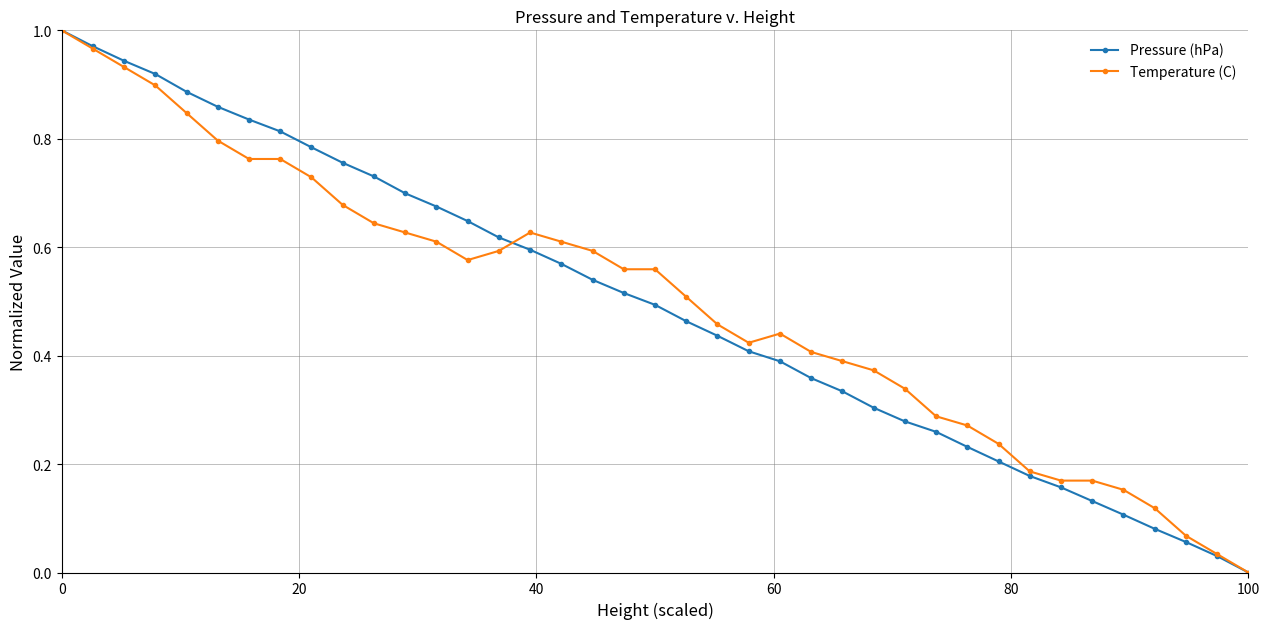

True or false: Pressure (hPa) has more than 1 interior local peaks.

False